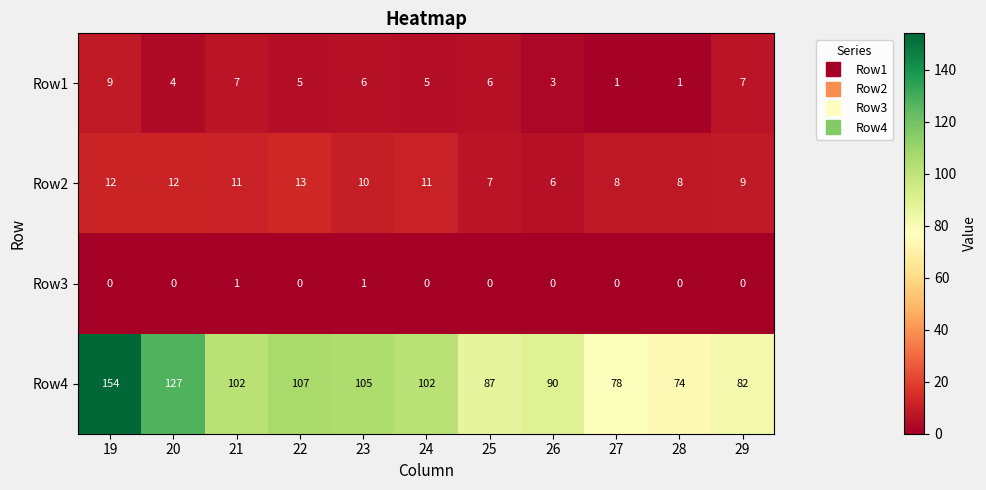

What is the difference between the maximum and second lowest values in the Row2 series?

6